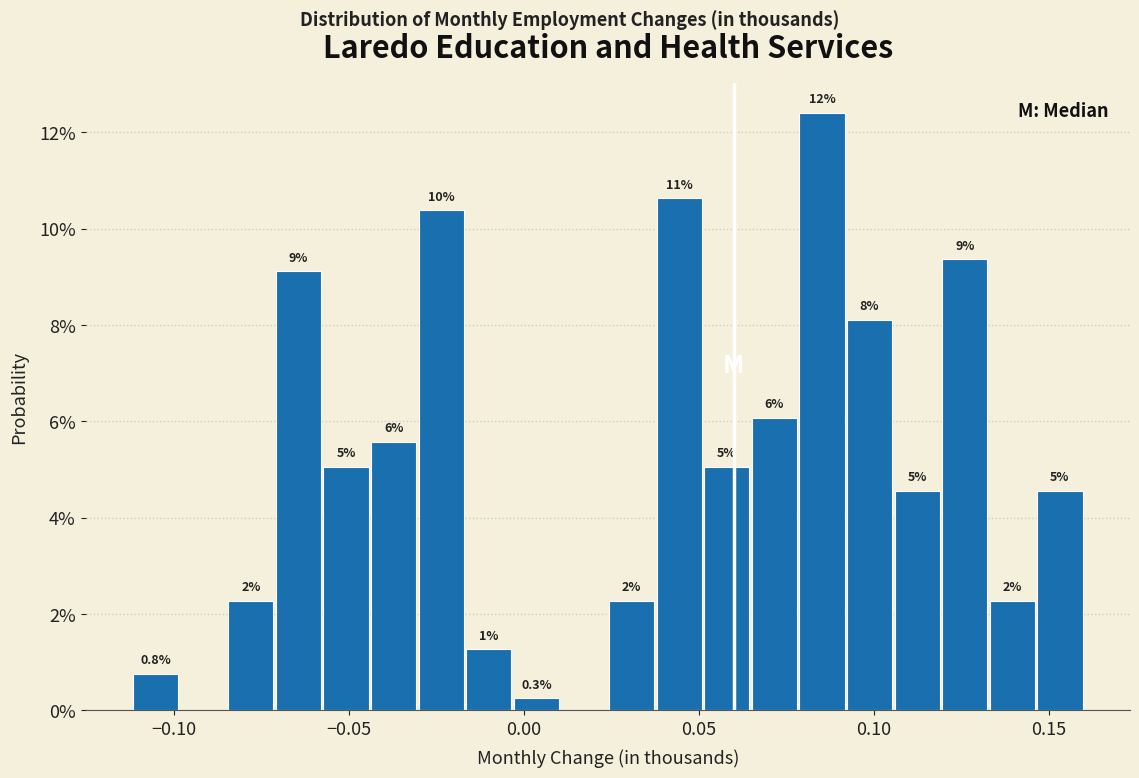

Read against the x-axis, roughly where is the centre of the tallest bar?

0.085